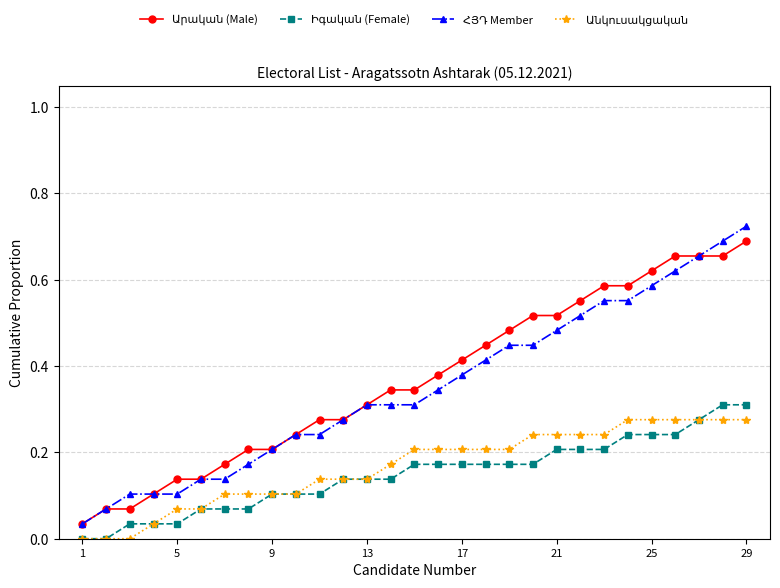

How many categories are shown in the chart?

29